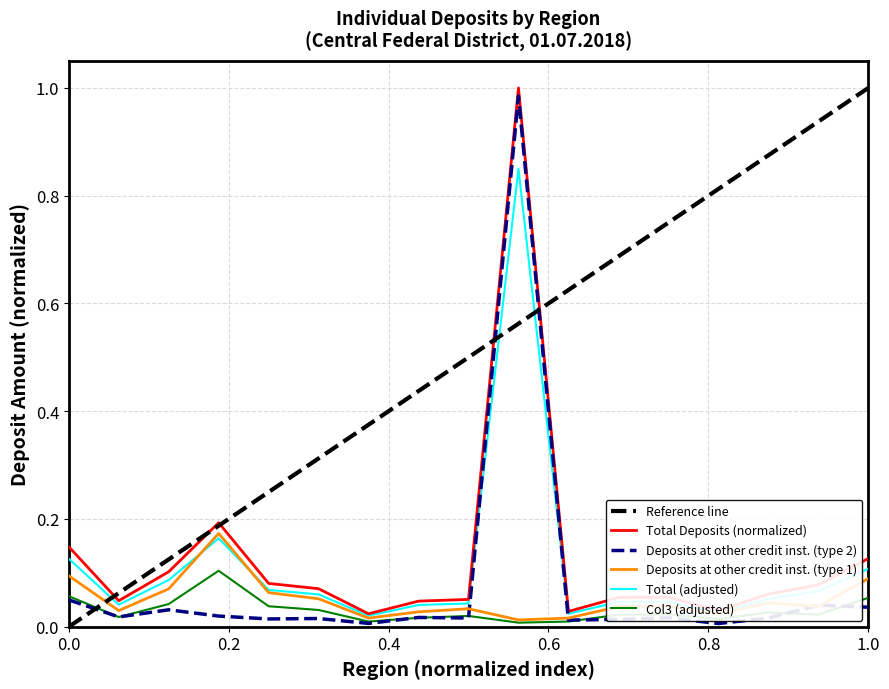

Which series ends up on top after the final intersection of Total (adjusted) and Deposits at other credit inst. (type 2)?

Total (adjusted)